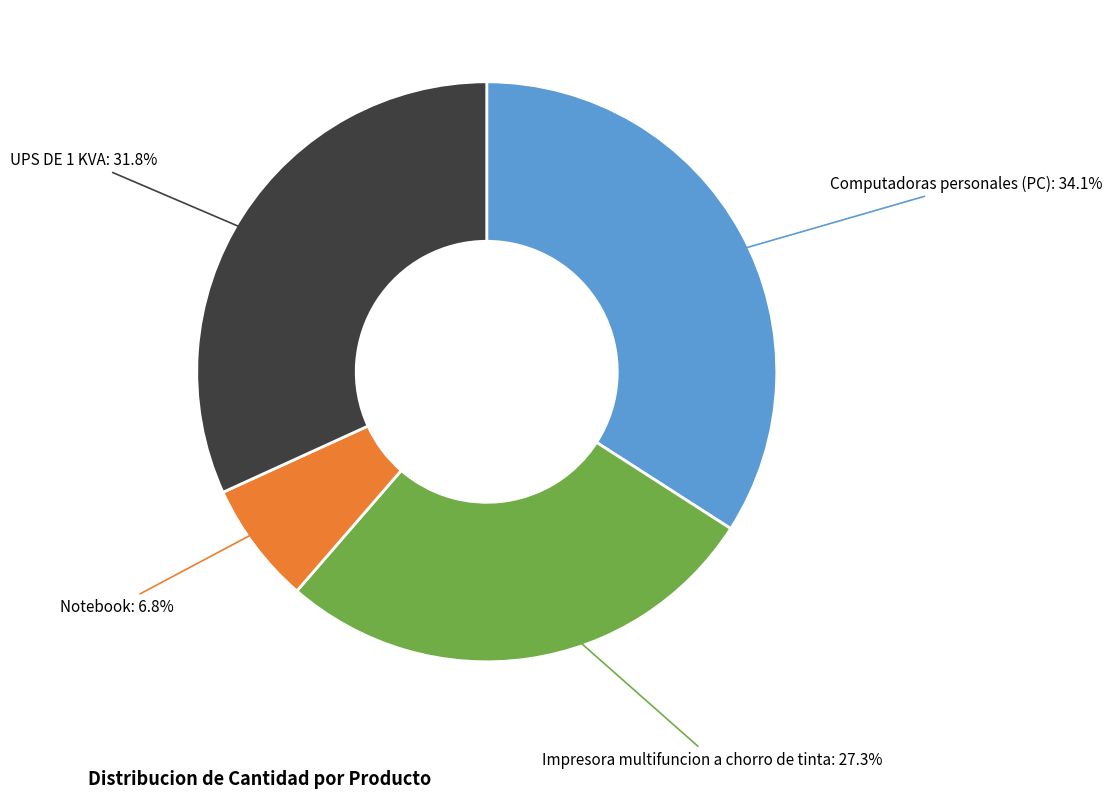

To the nearest percent, what is the combined percentage of UPS DE 1 KVA and Impresora multifuncion a chorro de tinta?

59%